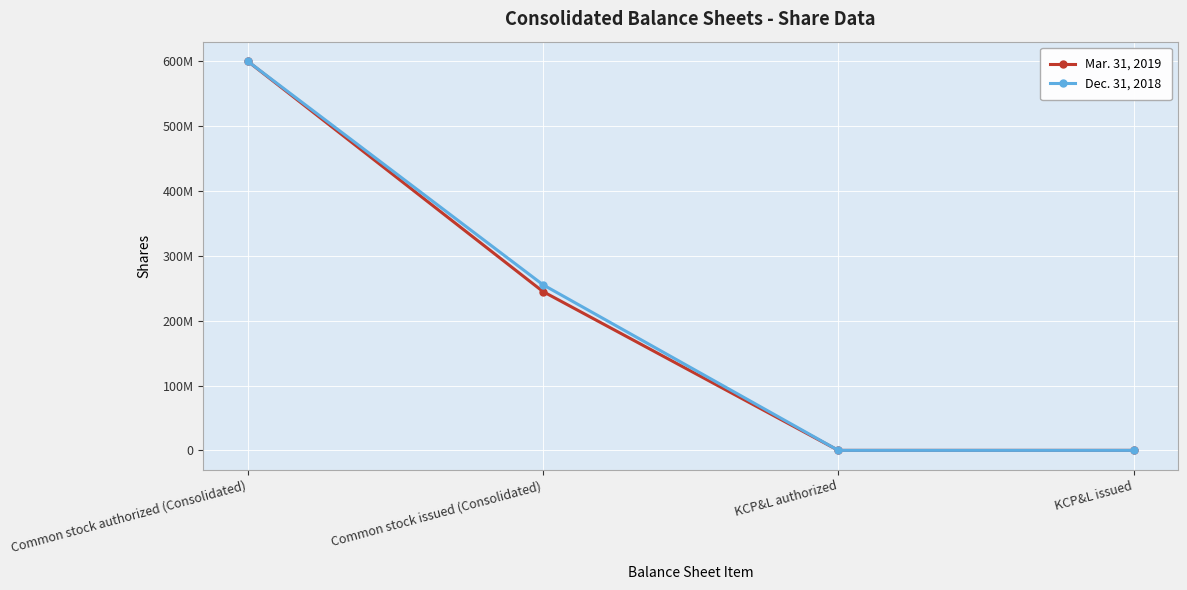

At which category is the sum across all series the highest?

Common stock authorized (Consolidated)